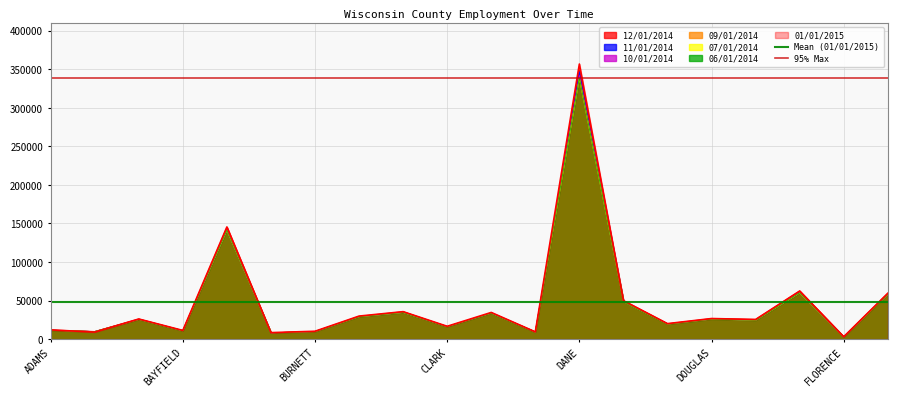

True or false: Mean (01/01/2015) has a value of 20314.8 at ADAMS.

False